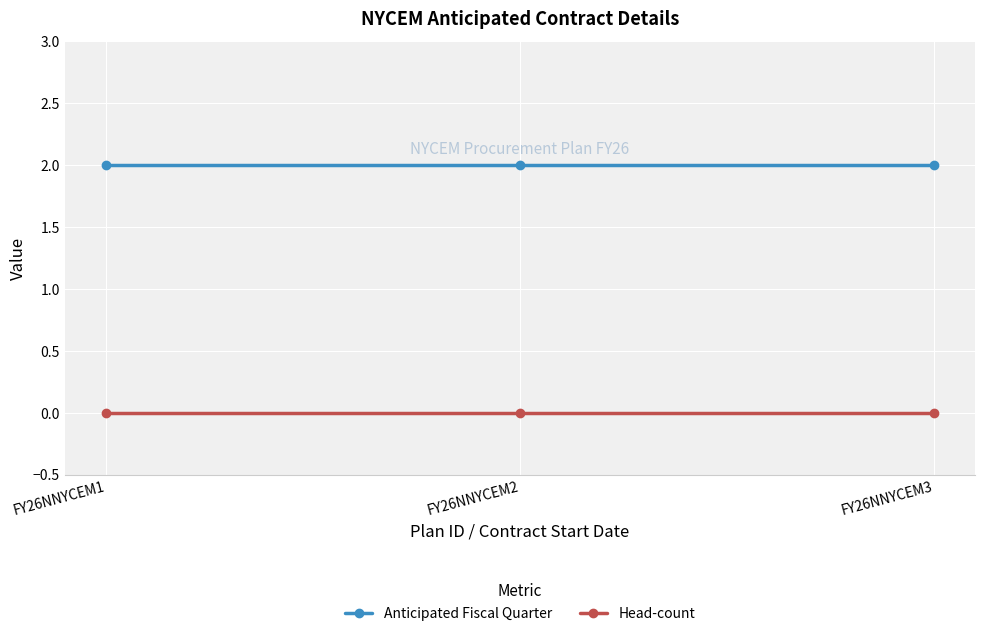

True or false: Head-count has a value of 0 at FY26NNYCEM3.

True